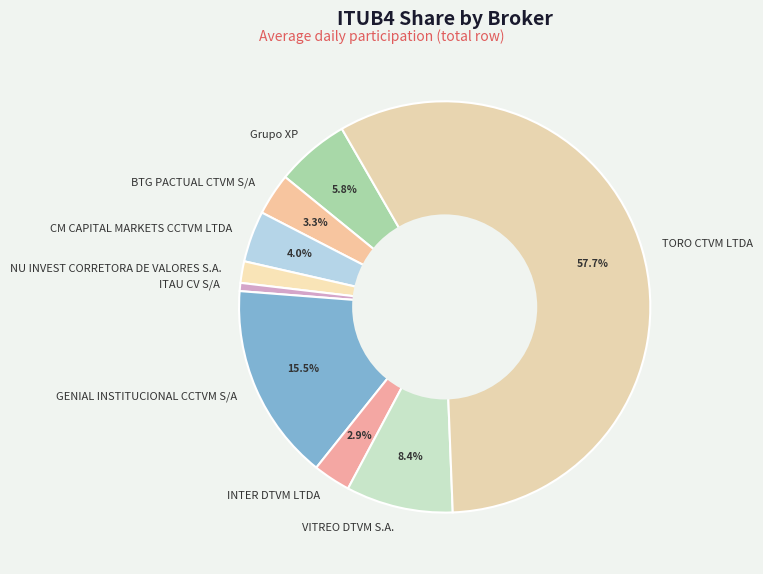

To the nearest percent, what is the difference between the largest and smallest slice percentages?

57%